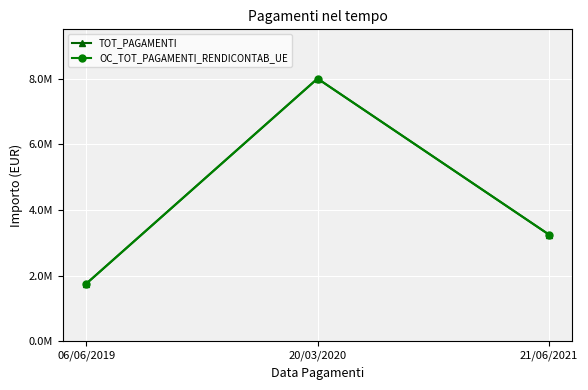

Where is TOT_PAGAMENTI nearest to the value 4875000?

21/06/2021